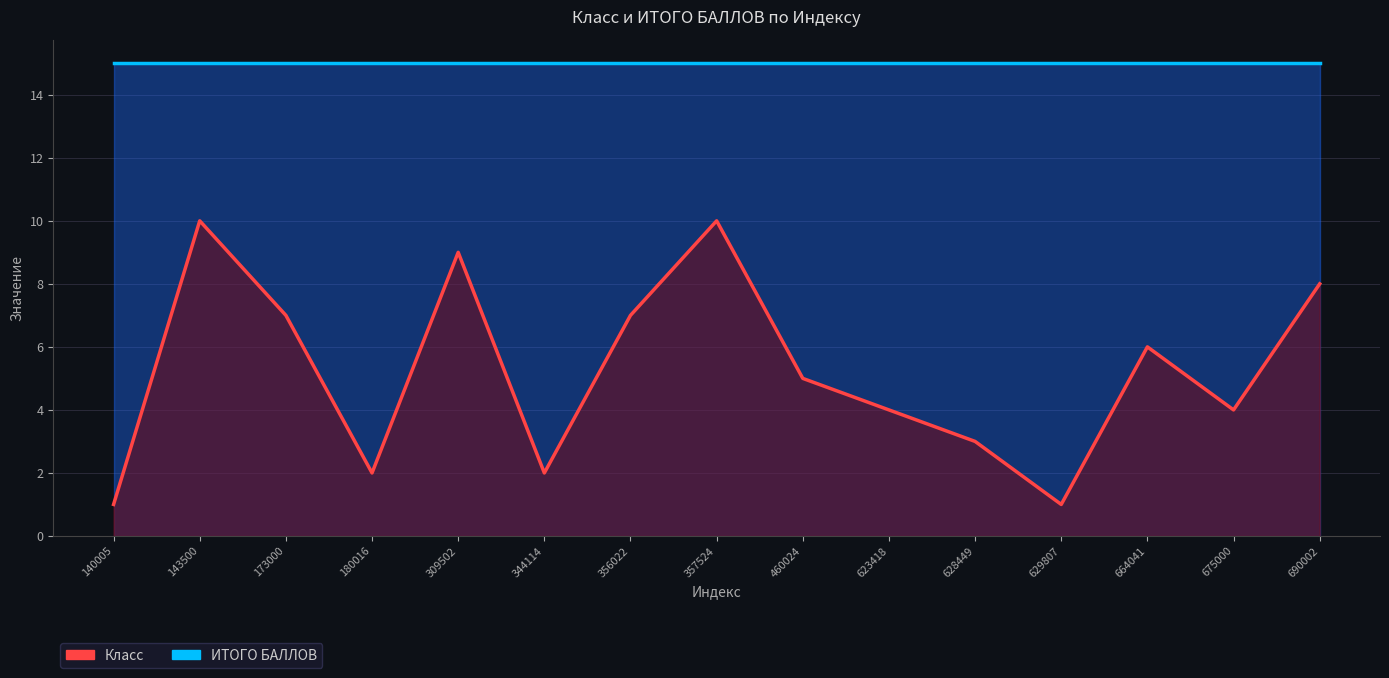

Read the ИТОГО БАЛЛОВ value at 675000.

15